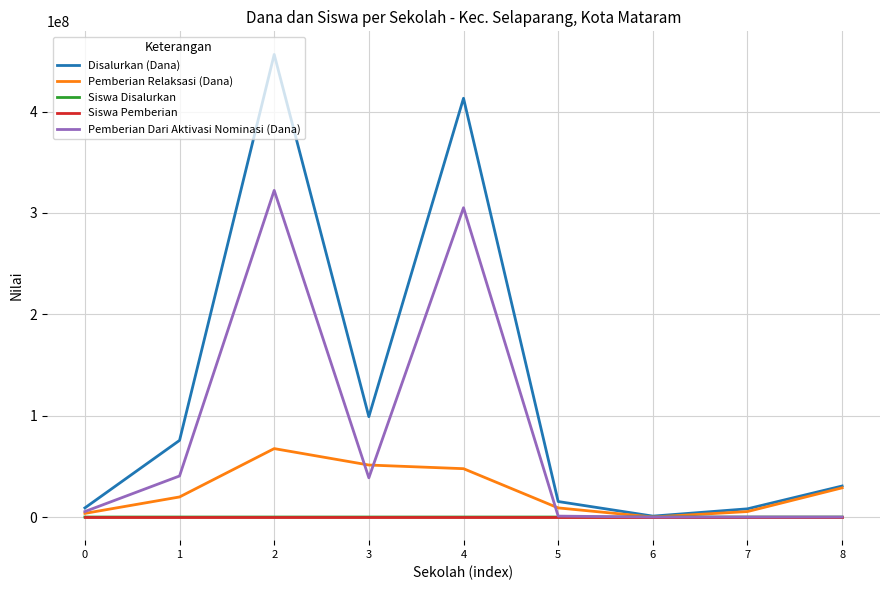

Which series has the widest spread of values?

Disalurkan (Dana)